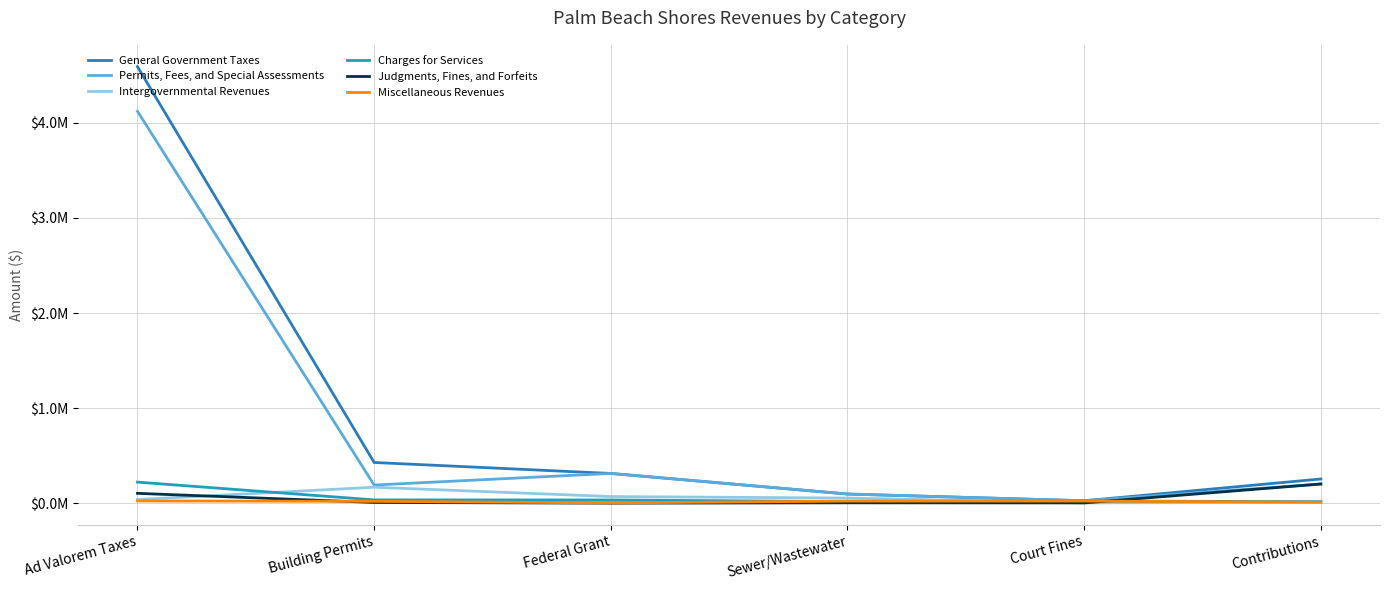

Is this an area chart (filled region under the line)?

No